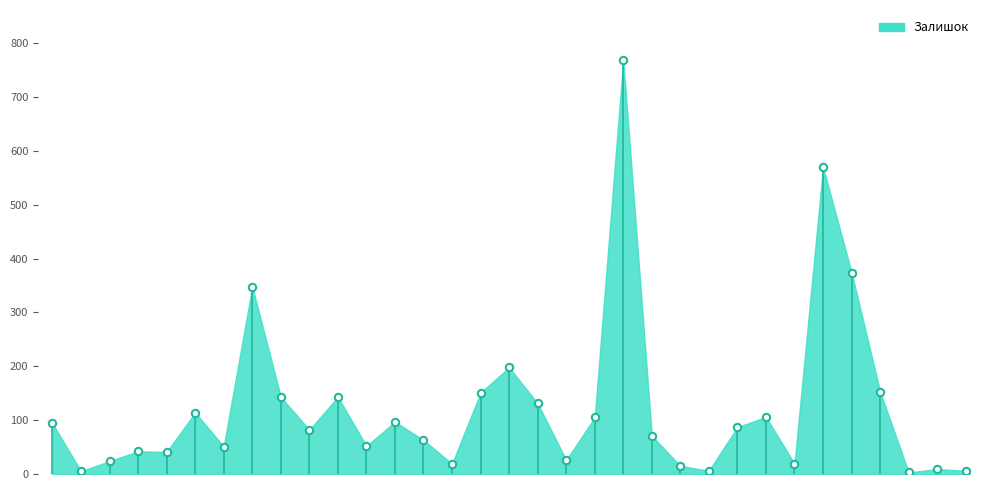

What Y value in the scatter plot is closest to 386?

374